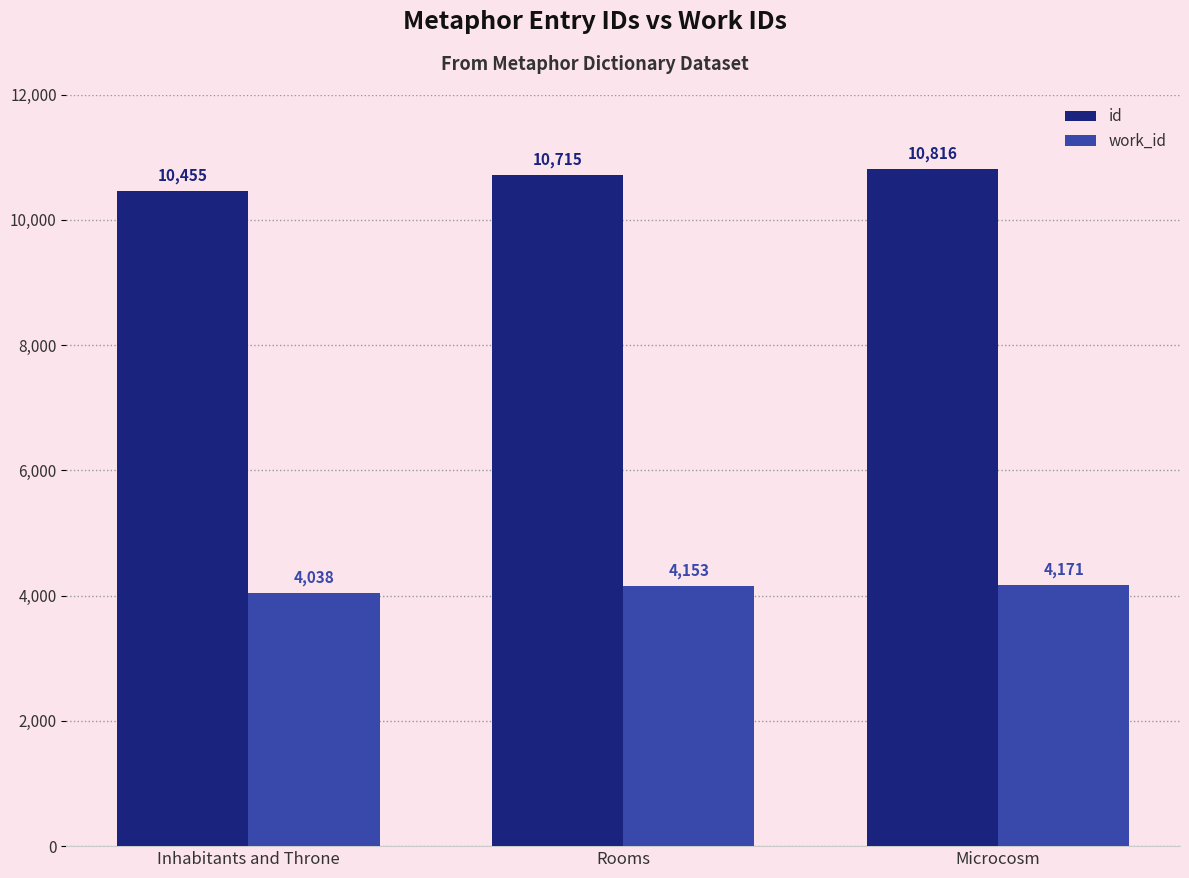

What is the difference between the id values at Microcosm and Rooms?

101